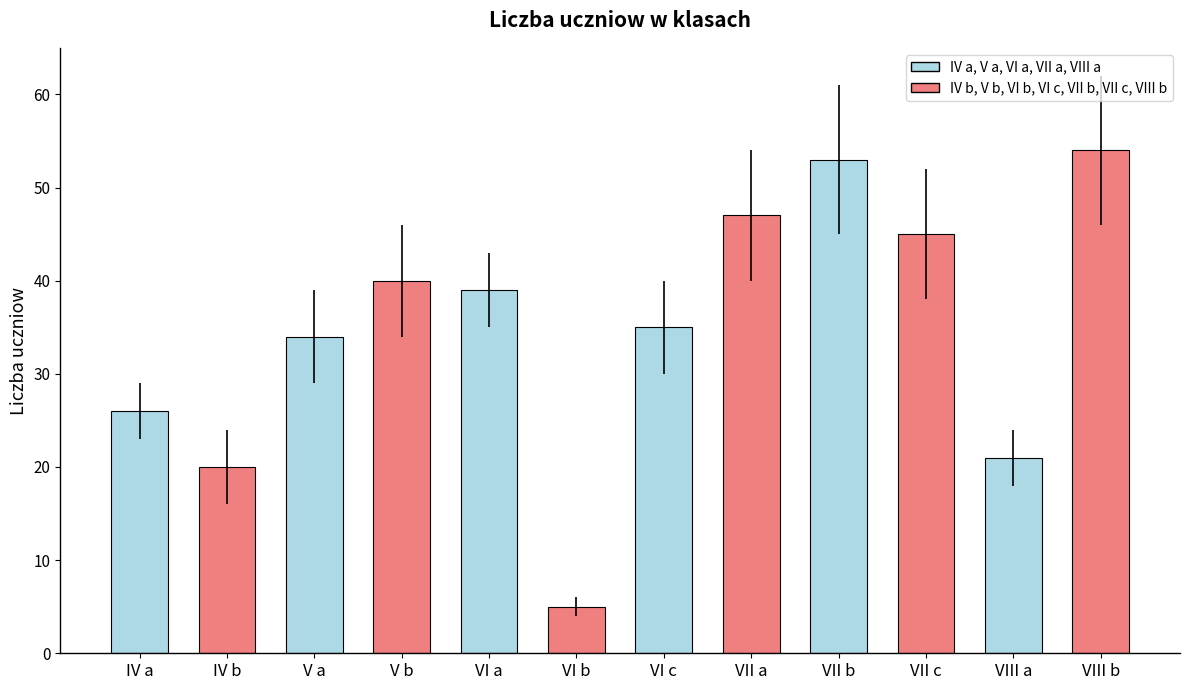

List the labels in order of value, largest first.

VIII b, VII b, VII a, VII c, V b, VI a, VI c, V a, IV a, VIII a, IV b, VI b